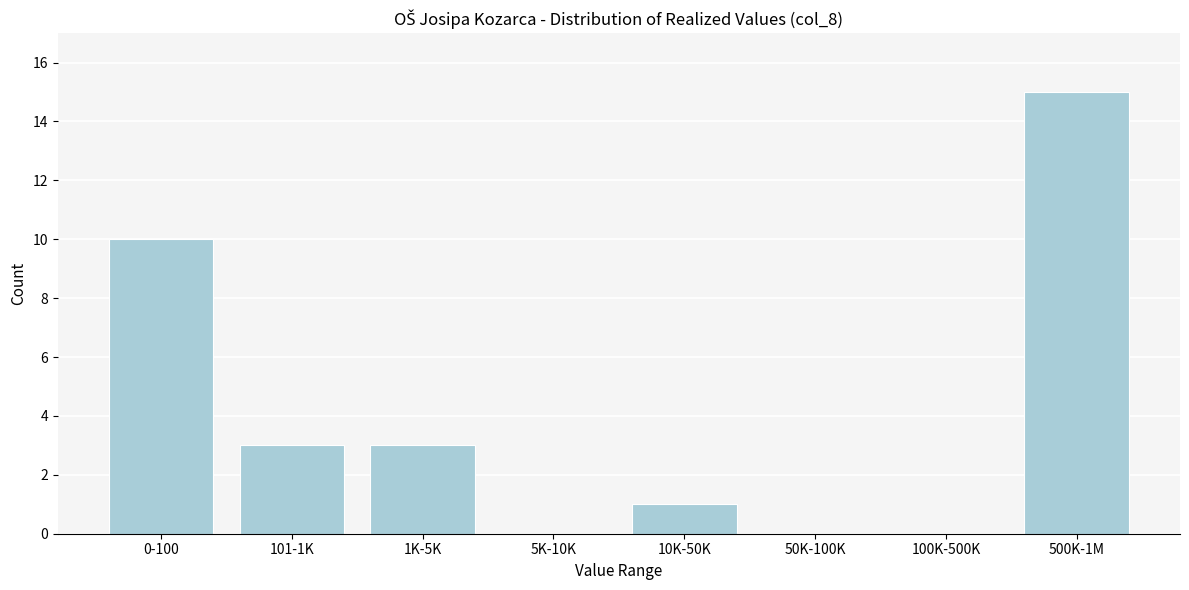

Reading left to right, what are all the values shown in this chart?

0-100=10	101-1K=3	1K-5K=3	5K-10K=0	10K-50K=1	50K-100K=0	100K-500K=0	500K-1M=15